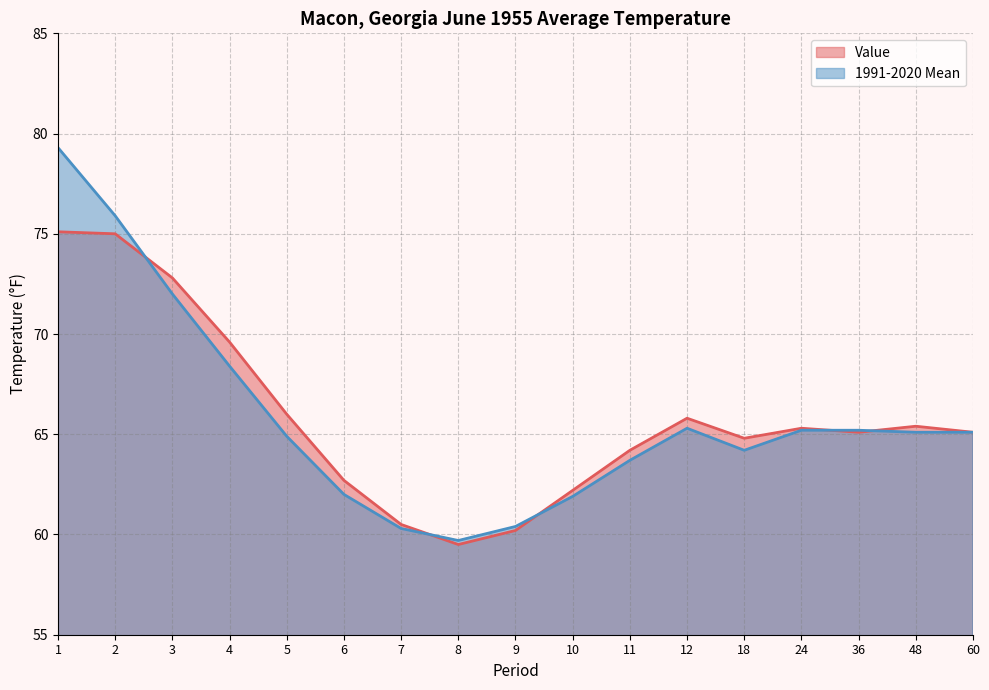

What is the difference between the highest and lowest values at 12?

0.5